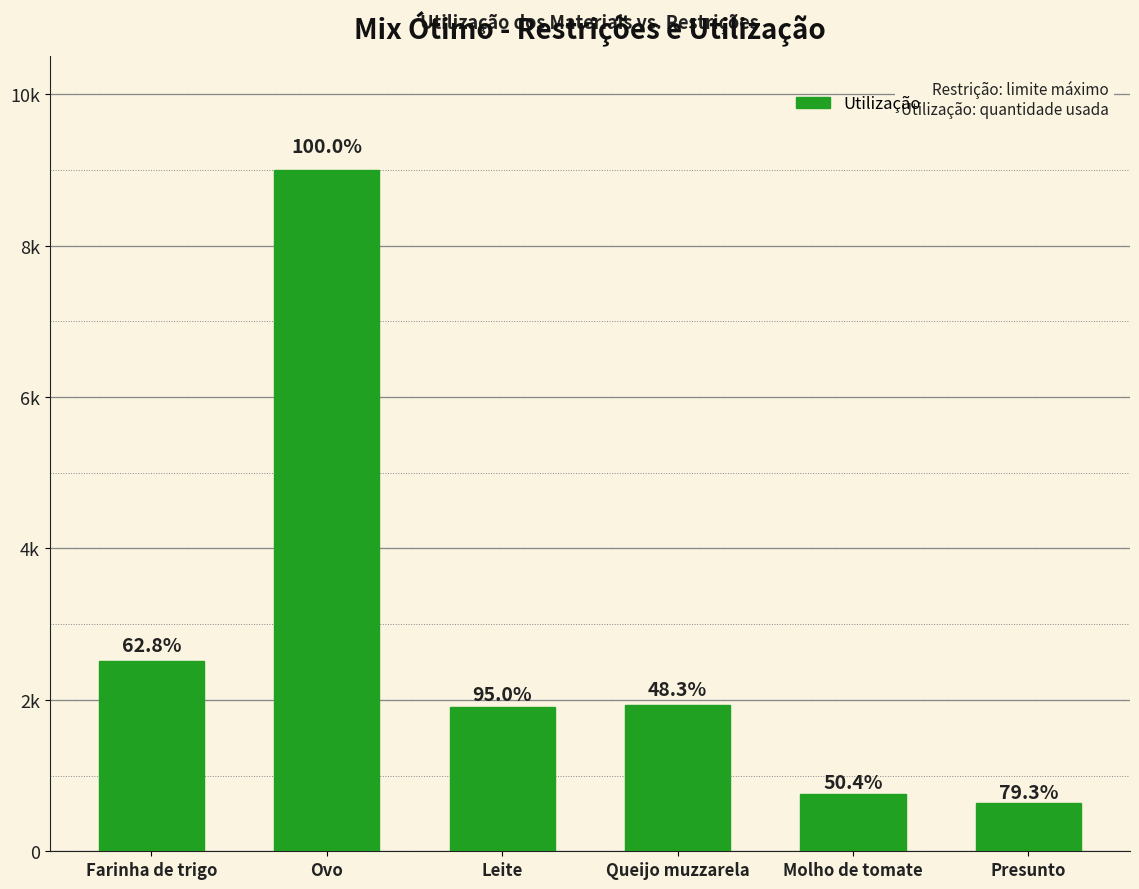

Reading right to left, list all the values displayed in this chart.

Presunto=634.5	Molho de tomate=756.5	Queijo muzzarela=1932.3	Leite=1900.6	Ovo=9000.0	Farinha de trigo=2513.7